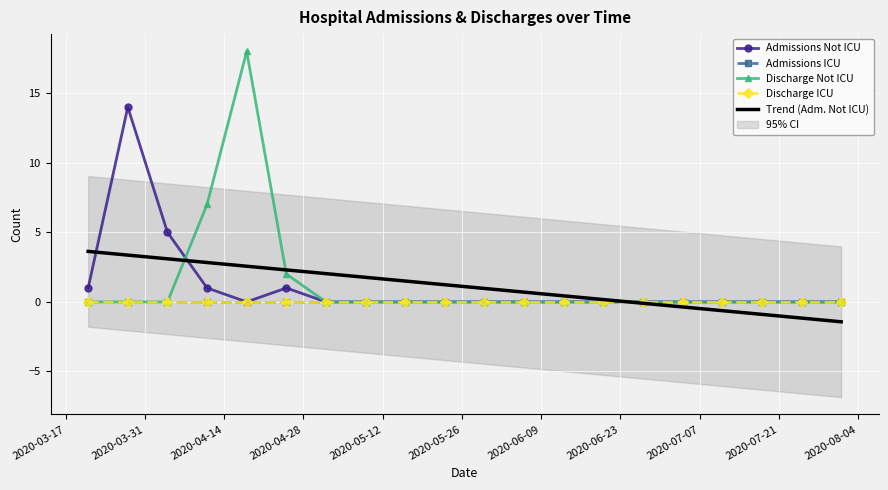

True or false: Discharge ICU and Discharge Not ICU intersect in this chart.

False